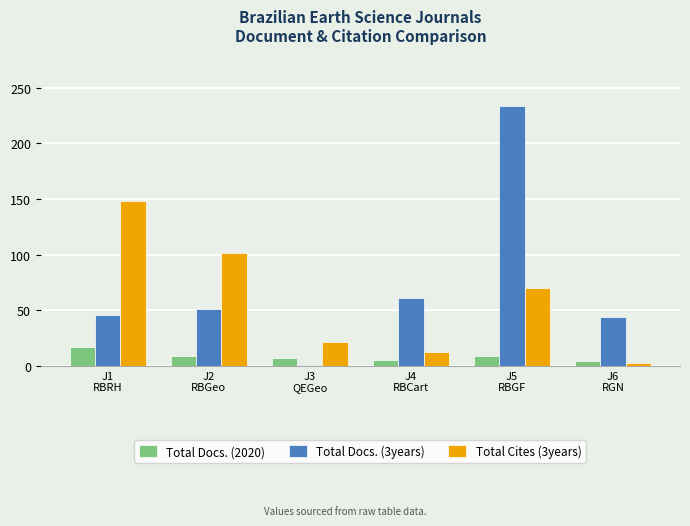

What is the maximum value shown in the chart?

234